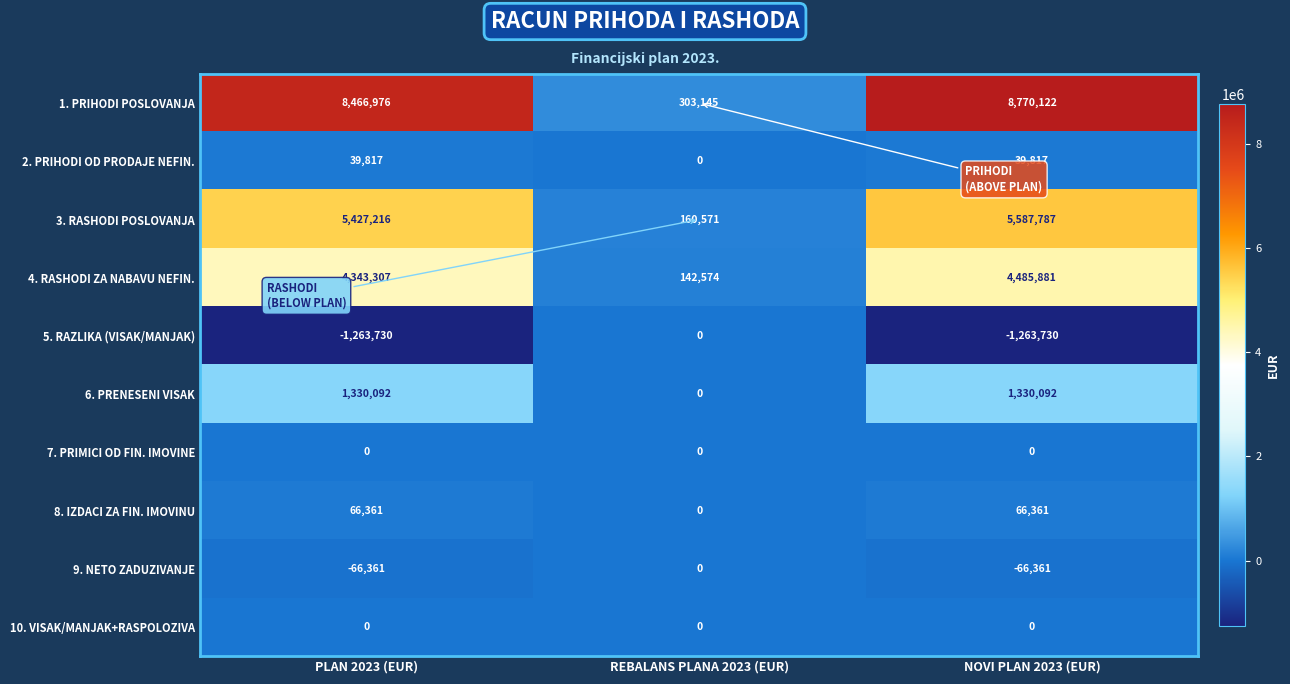

What is the total value across all series at PLAN 2023 (EUR)?

18343678